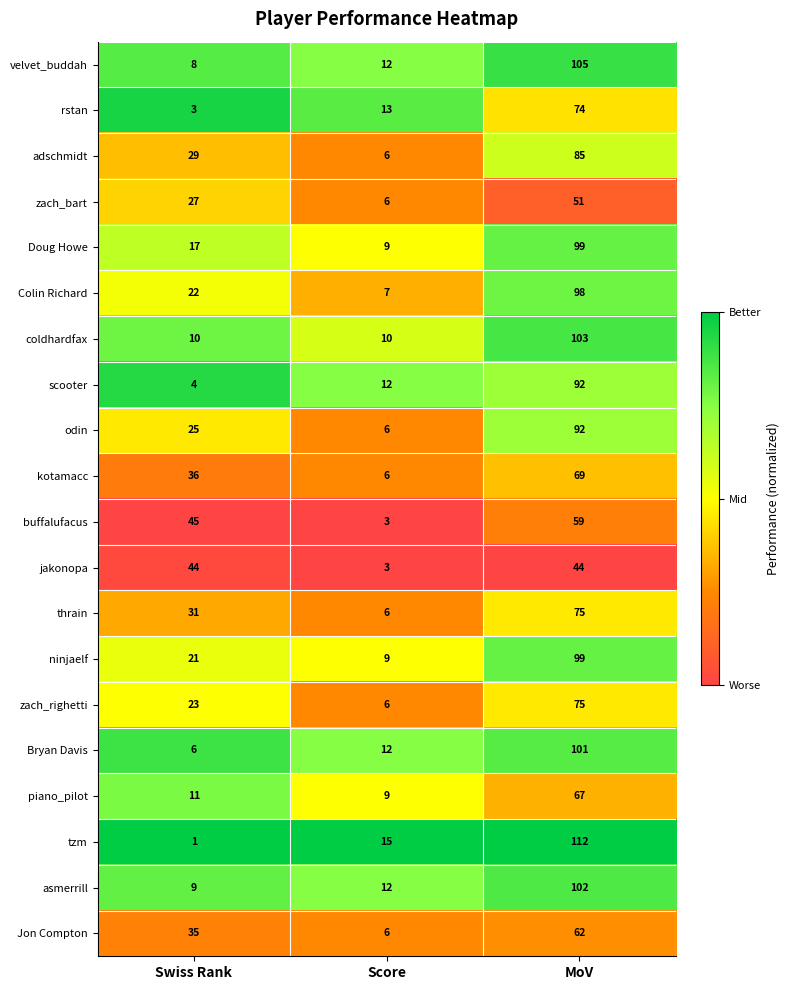

Rank the categories by thrain value from highest to lowest.

MoV, Swiss Rank, Score